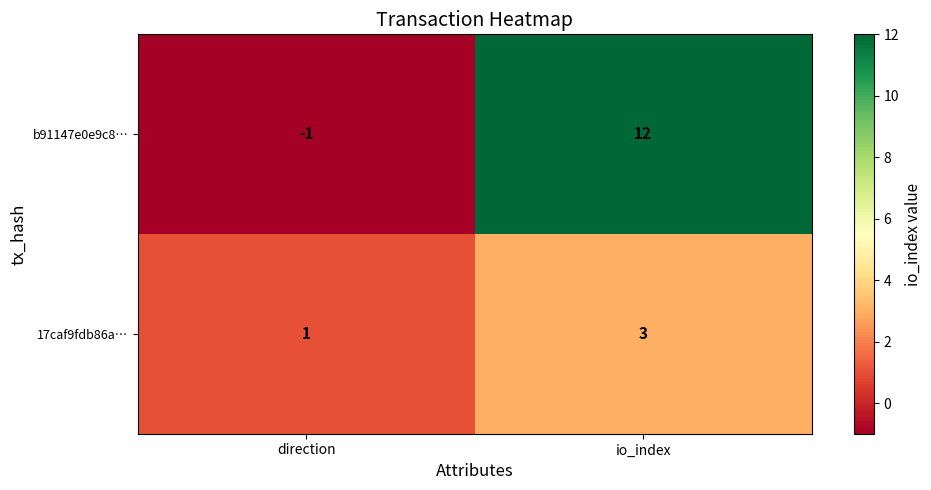

The b91147e0e9c8… series shows 18 at io_index. True or false?

False